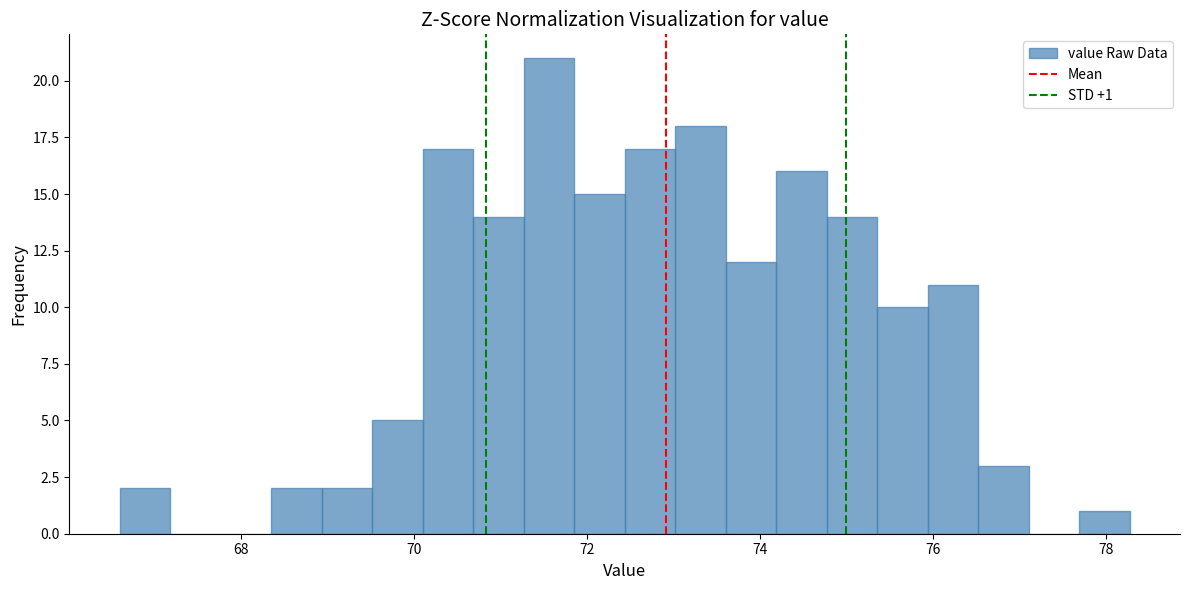

Around what value on the x-axis is the tallest bar? Give the approximate position of its centre, as read against the axis.

71.6